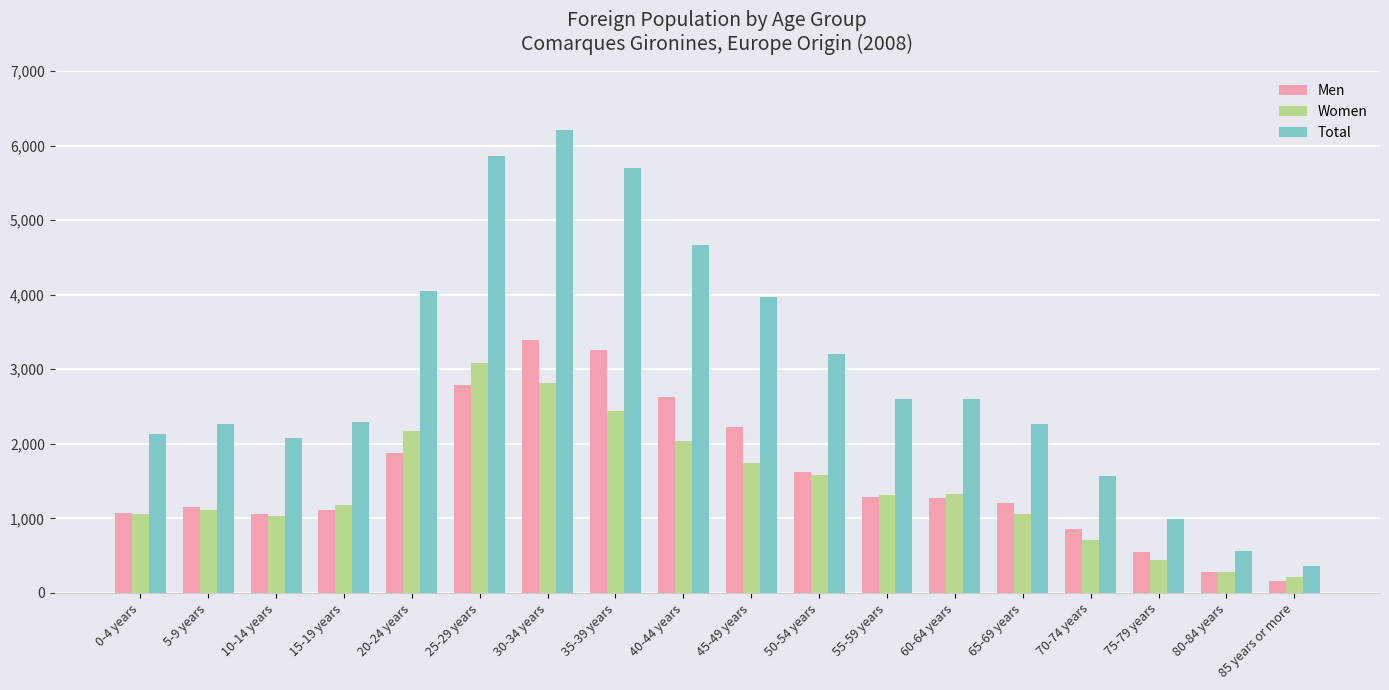

At which label does Men first exceed 1269?

20-24 years